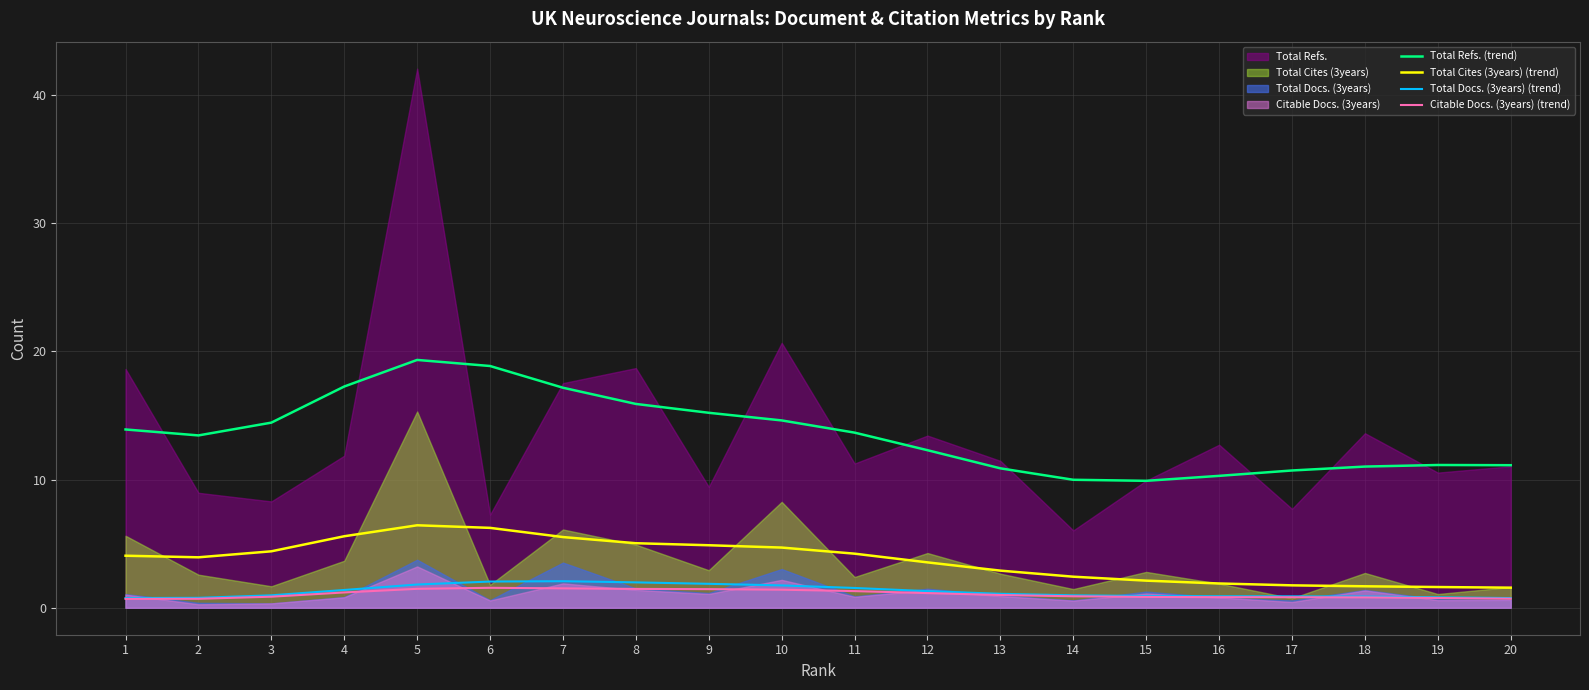

What is the total value across all series at 1?

19.4